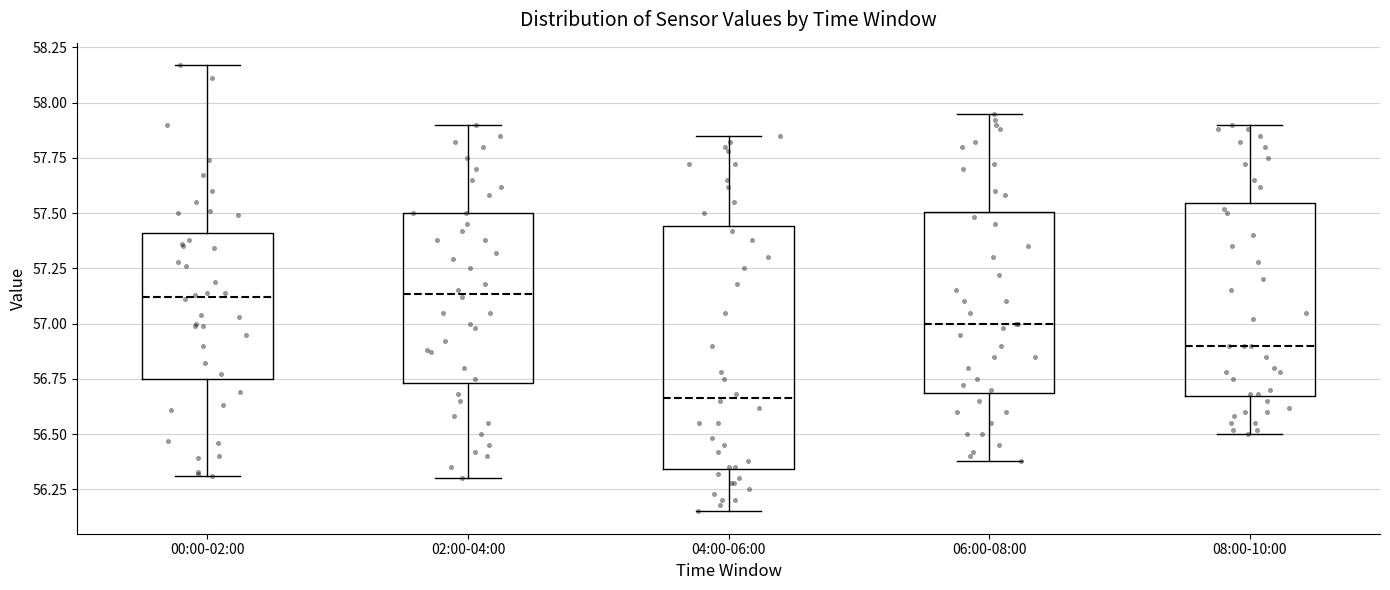

Reading left to right, transcribe this box plot: for each box, give where its median line is, the range the box spans, and where its two whiskers end, as read against the y-axis. The values are not printed on the chart, so give them approximately, as read against the axis.

00:00-02:00: median 57.10, box 56.75 to 57.40, whiskers 56.30 to 58.15
02:00-04:00: median 57.15, box 56.75 to 57.50, whiskers 56.30 to 57.90
04:00-06:00: median 56.65, box 56.35 to 57.45, whiskers 56.15 to 57.85
06:00-08:00: median 57.00, box 56.70 to 57.50, whiskers 56.40 to 57.95
08:00-10:00: median 56.90, box 56.65 to 57.55, whiskers 56.50 to 57.90